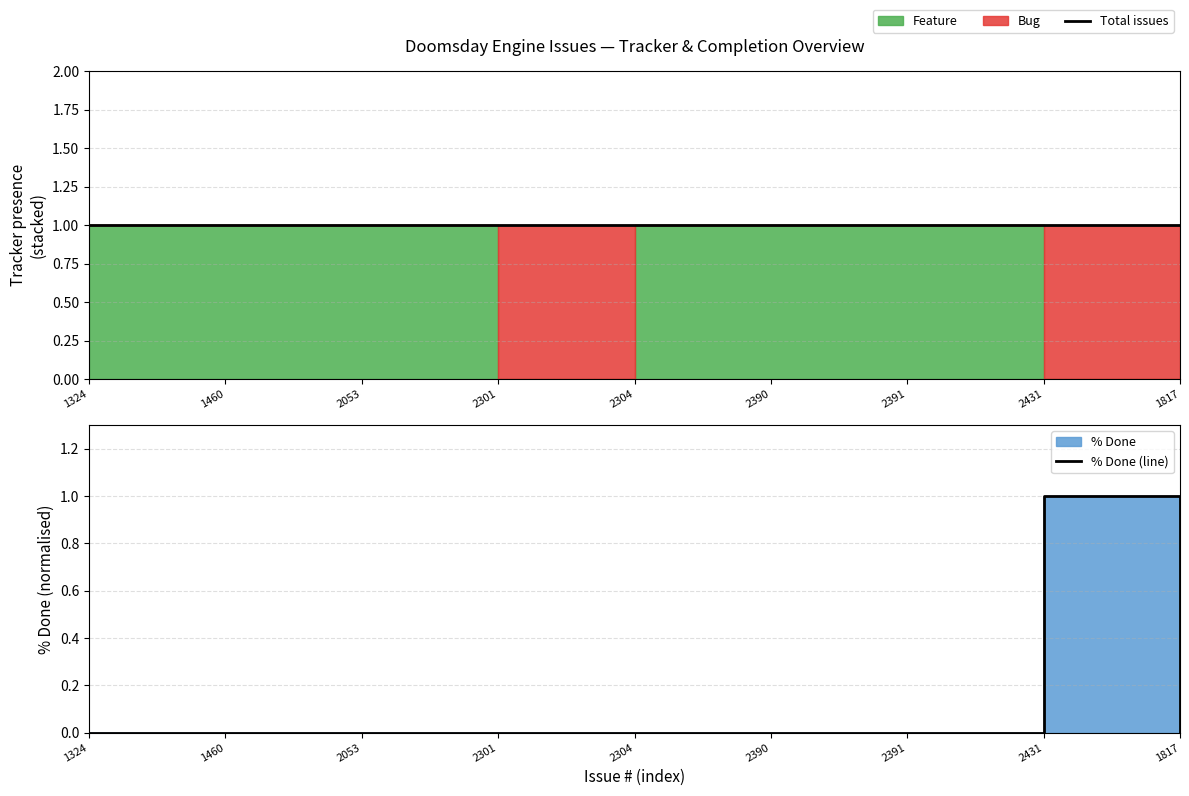

Is it true that Total issues equals 2 at 1324?

False